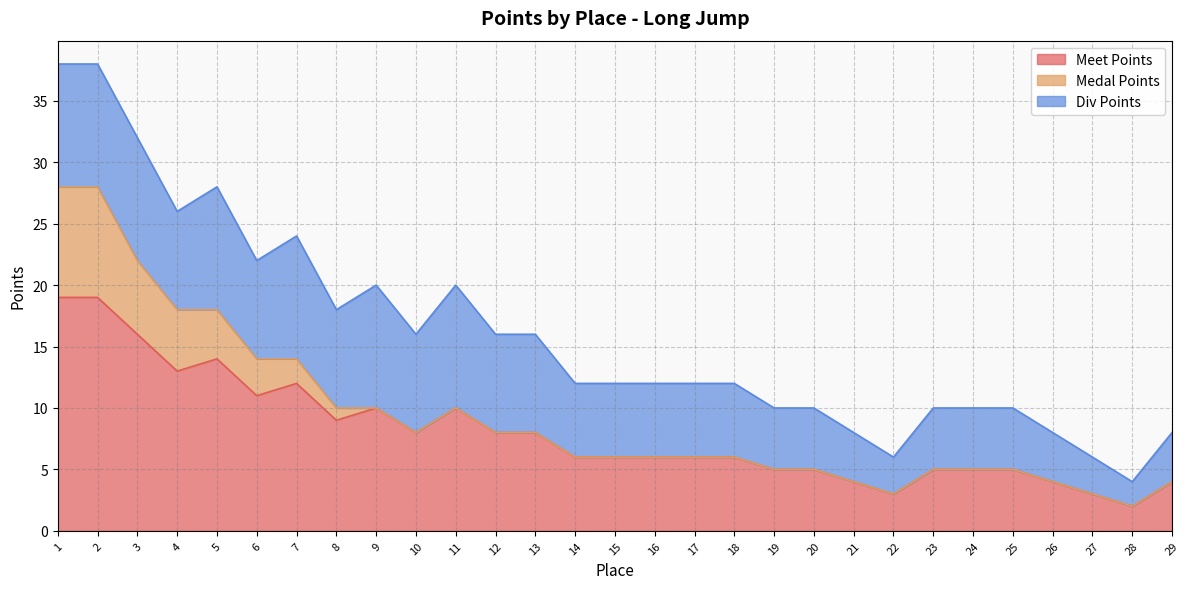

True or false: Medal Points and Div Points intersect in this chart.

False